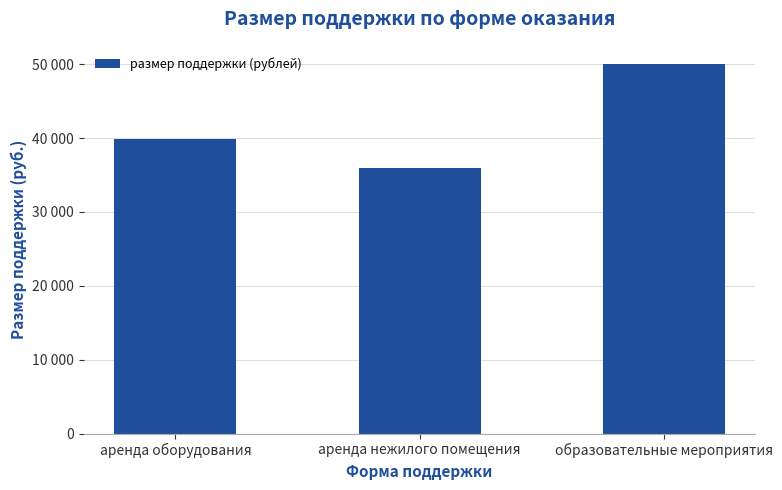

Are the bars horizontal?

No